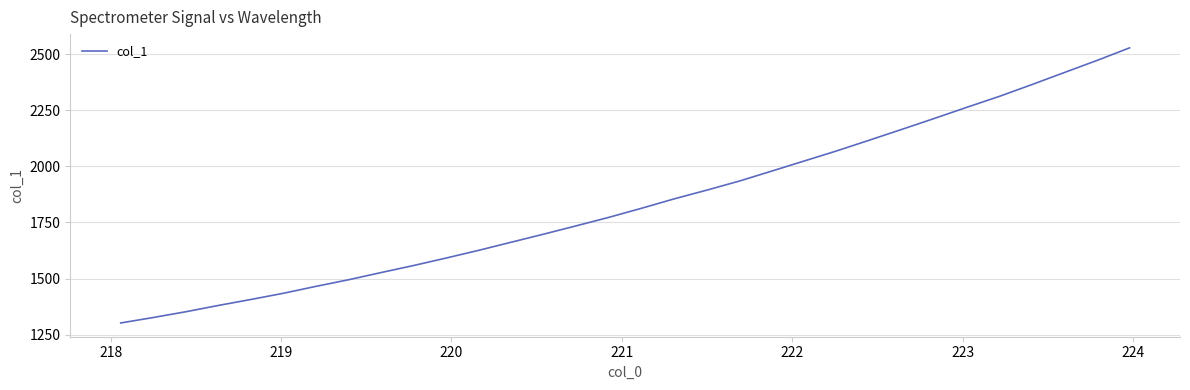

What is the difference between the maximum and minimum values?

1225.0